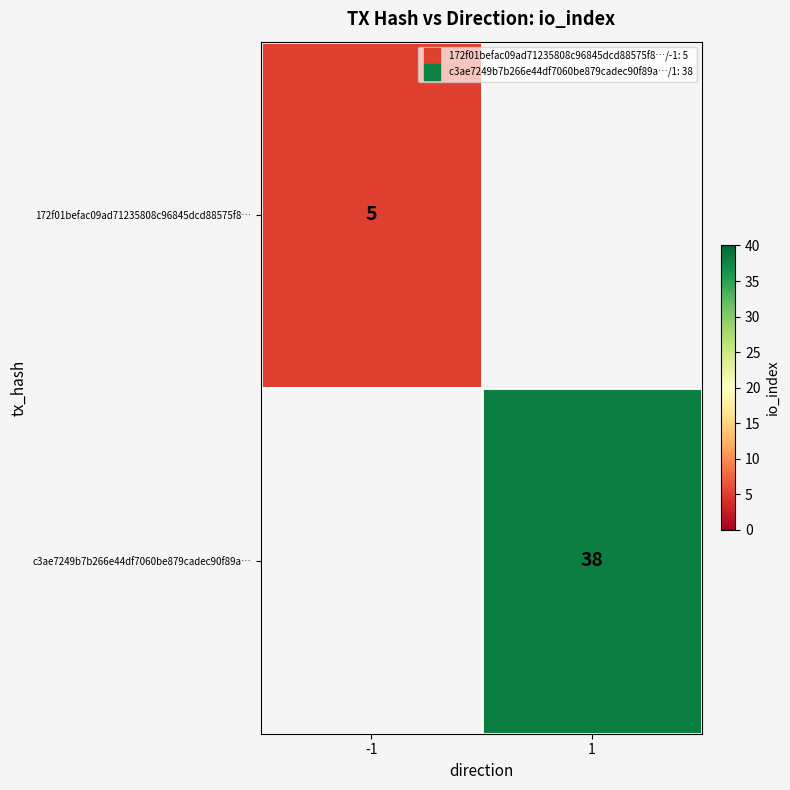

Which category has the lowest value in the 172f01befac09ad71235808c96845dcd88575f8… series?

-1